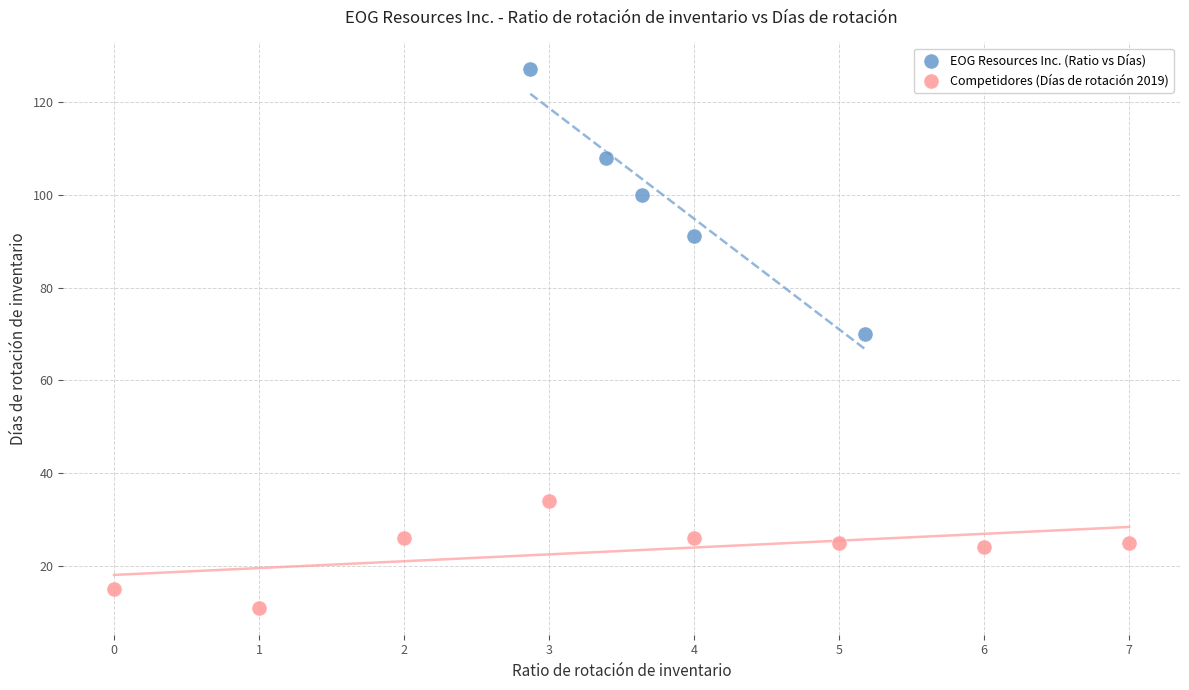

Which series reaches the maximum Y coordinate?

EOG Resources Inc. (Ratio vs Días)